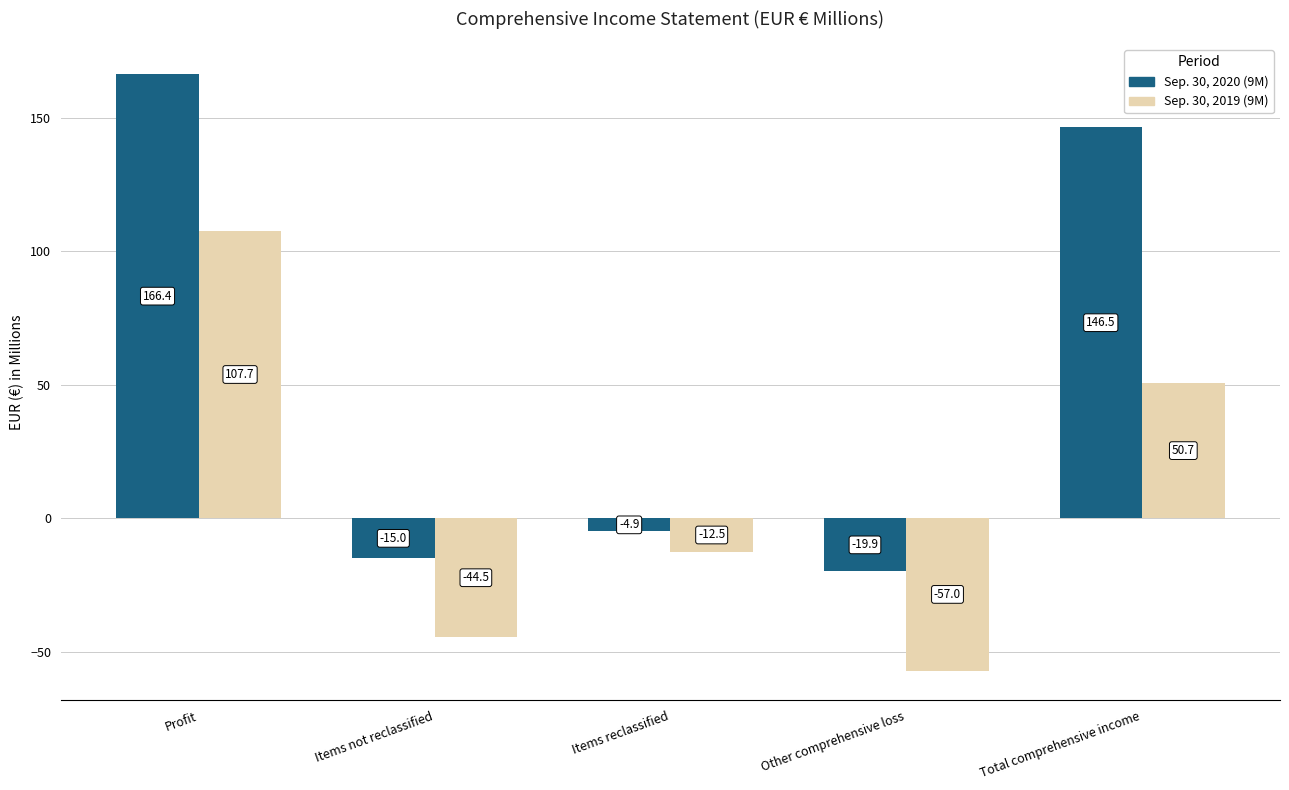

Which series has the largest range (max minus min)?

Sep. 30, 2020 (9M)